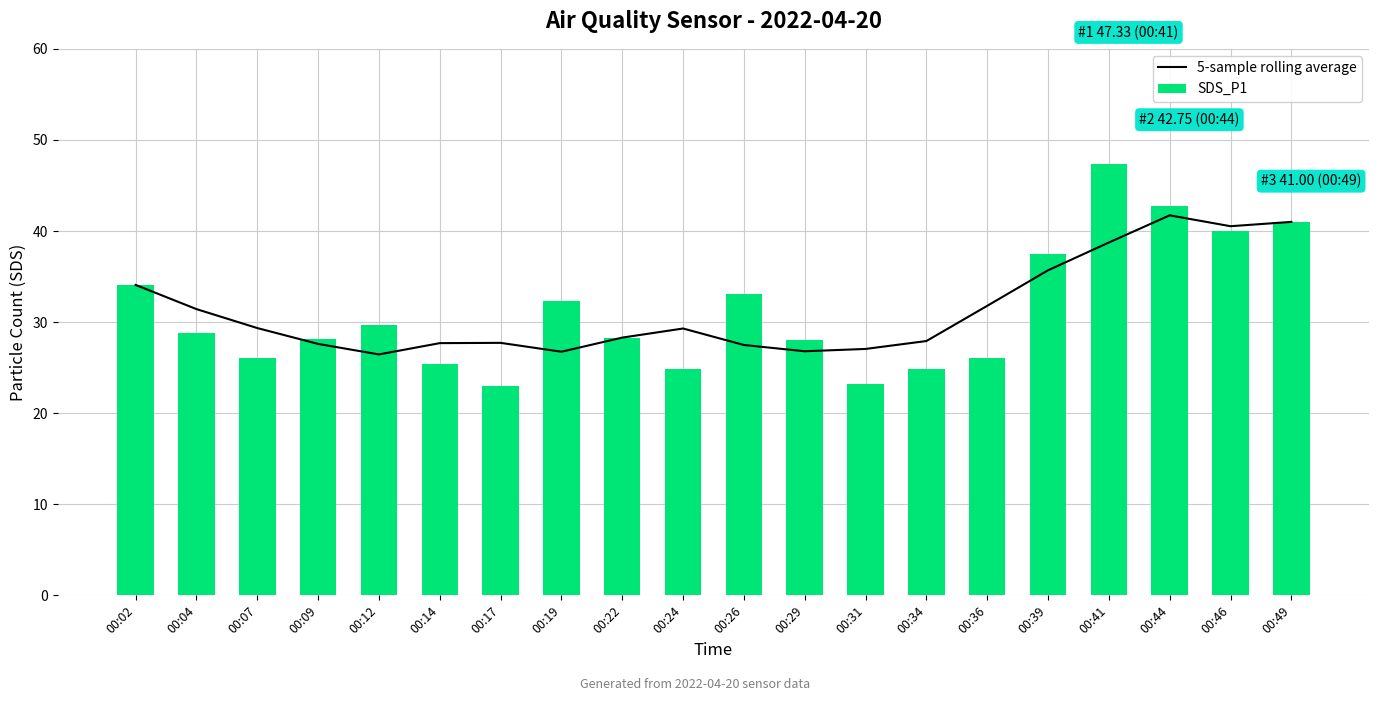

List the series in order of their overall mean, highest first.

5-sample rolling average, SDS_P1